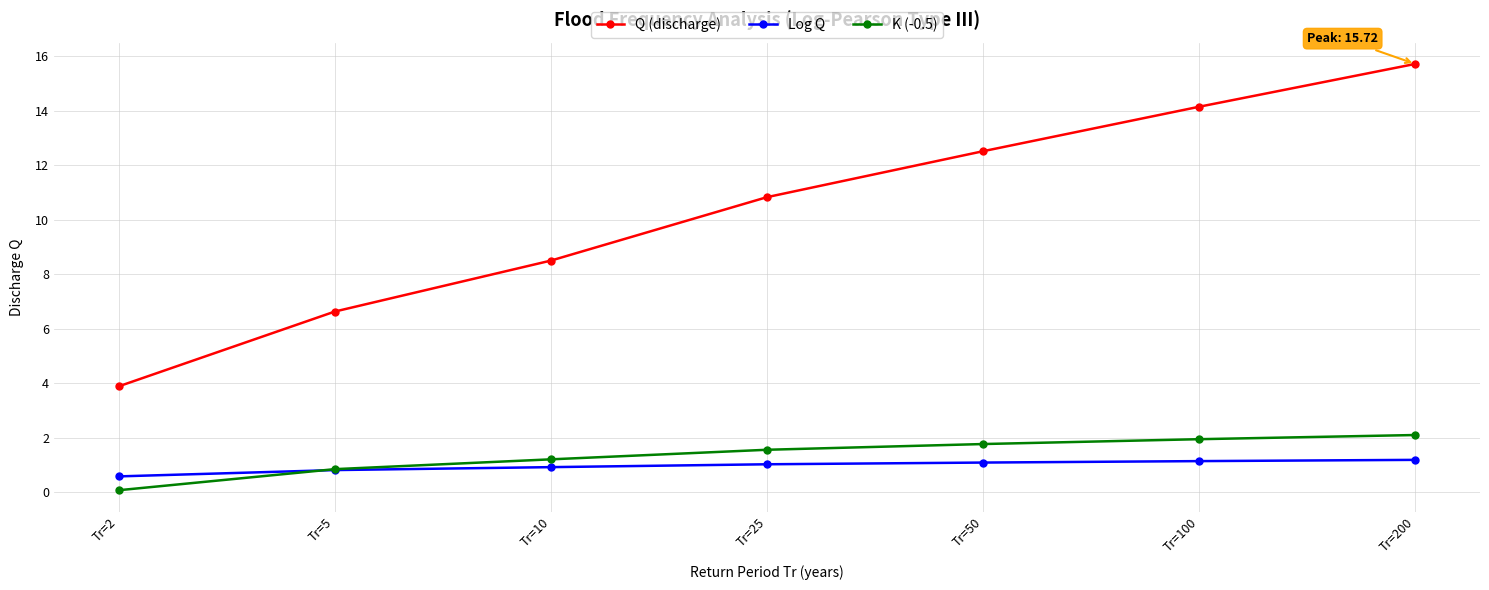

What is the value of the K (-0.5) point at the 4th from the left?

1.6